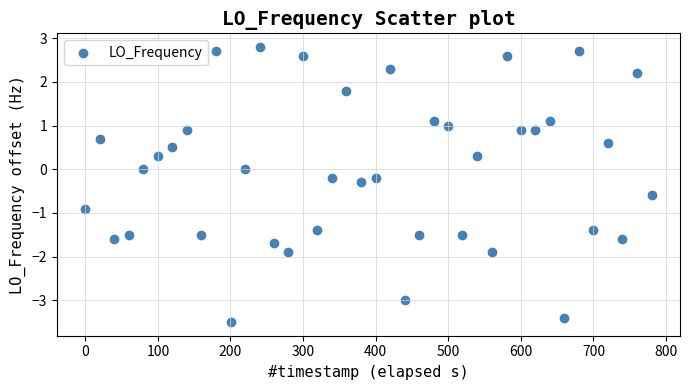

What is the range of Y values (max minus min)?

6.3